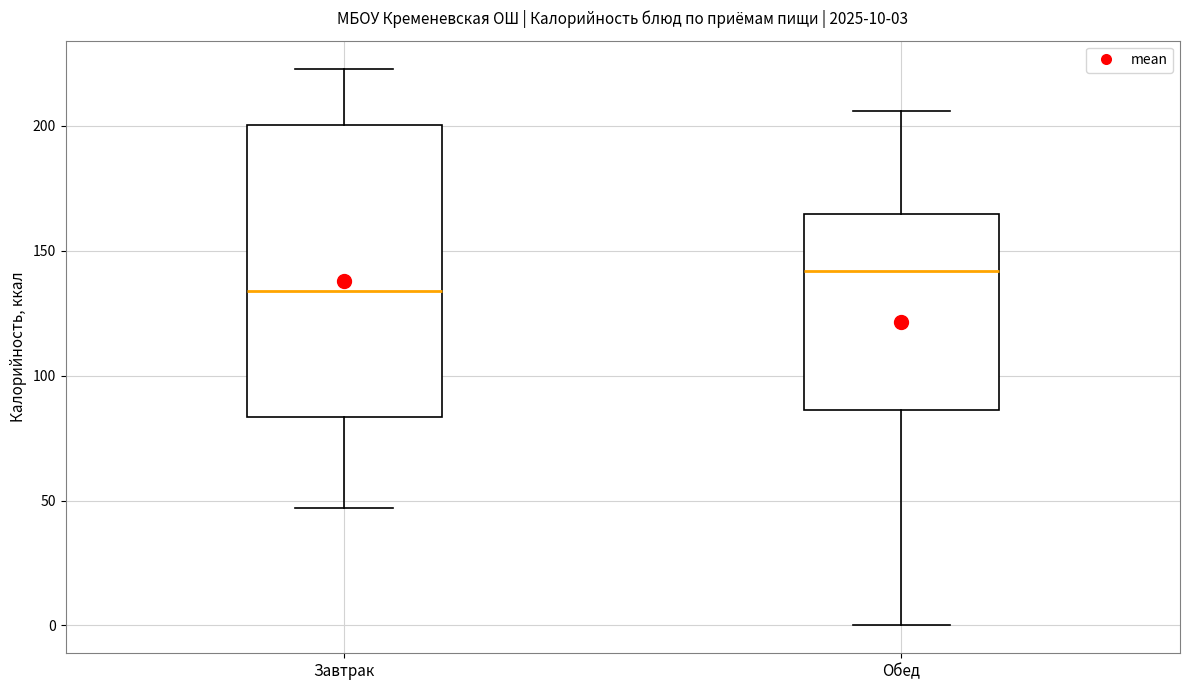

Which box's median line is the highest?

Обед